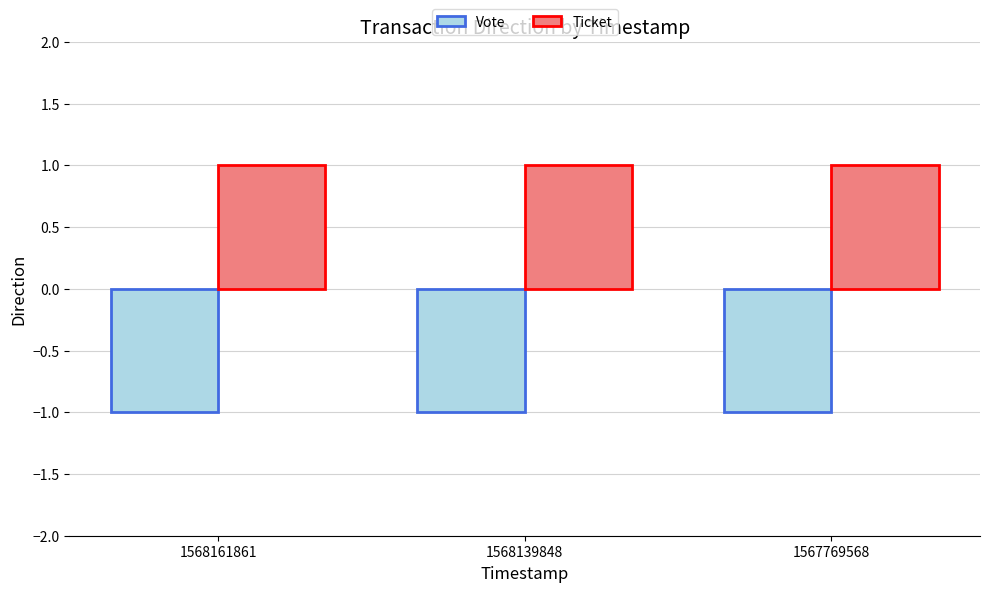

How many data points does each series have?

3